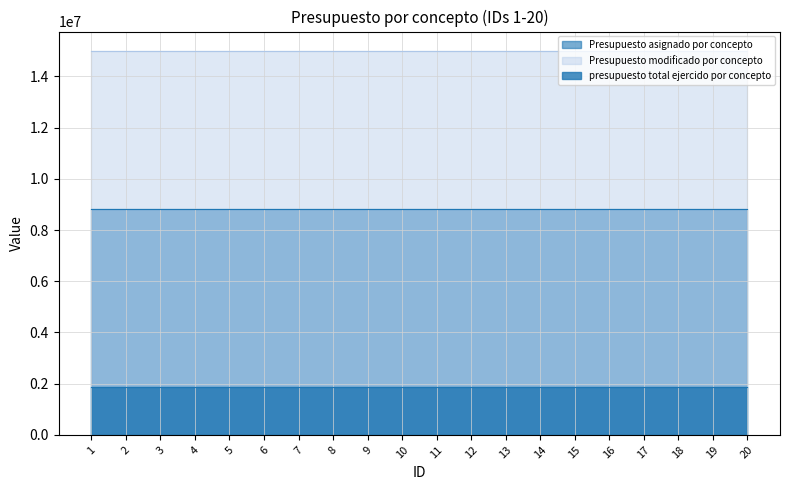

Between 3 and 5, which is larger?

3